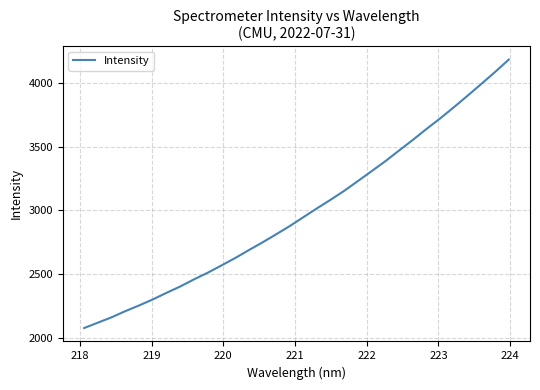

Reading left to right, extract all data points from this chart.

2077.0	2119.2	2161.0	2209.2	2253.7	2300.9	2352.6	2402.5	2457.9	2510.0	2566.8	2624.8	2687.2	2748.0	2811.6	2876.6	2946.6	3016.3	3084.1	3154.6	3231.4	3308.7	3386.8	3470.4	3553.1	3639.3	3722.0	3809.7	3899.8	3991.8	4085.0	4181.8